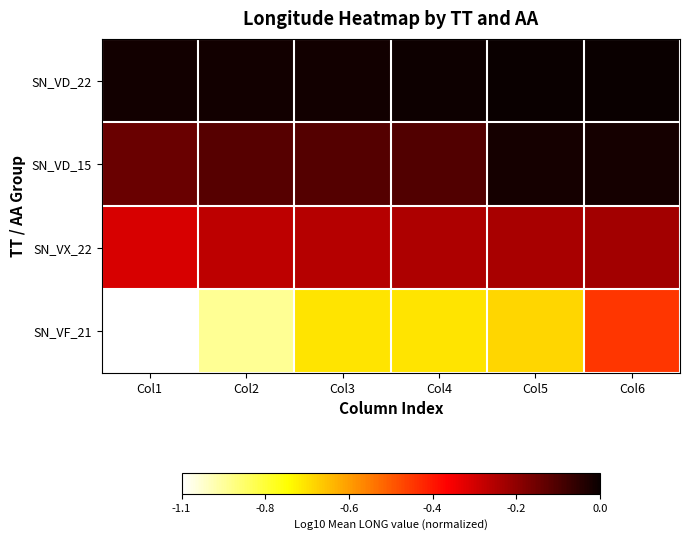

At how many categories does at least one series exceed 0?

1